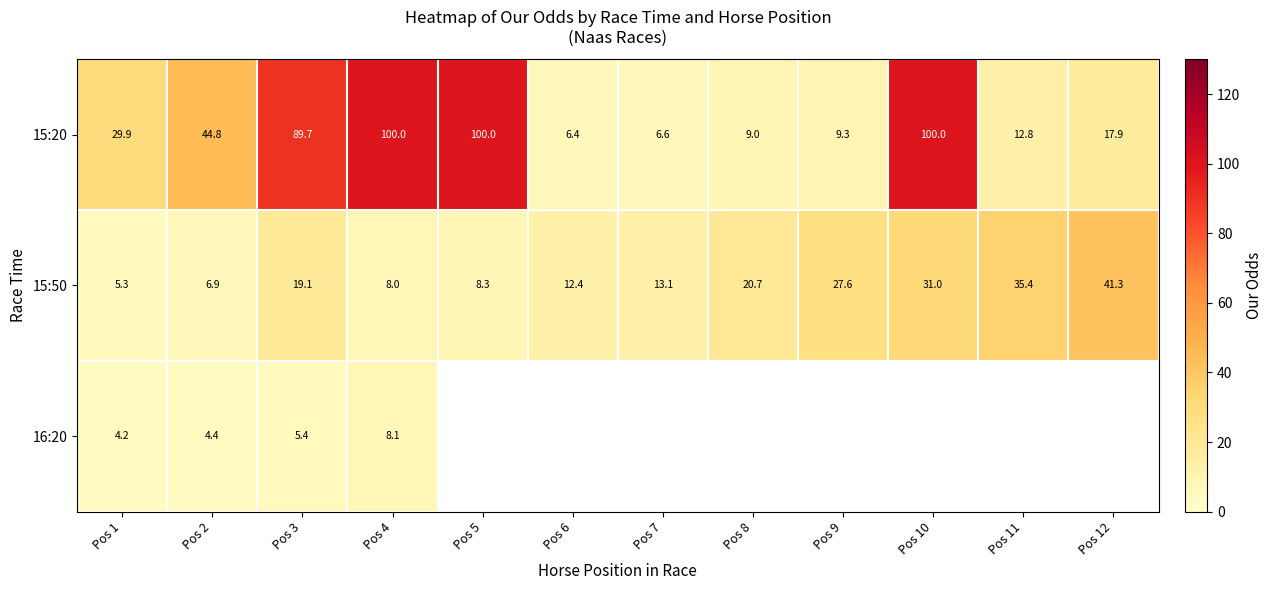

The 15:20 series shows 45.5 at Pos 3. True or false?

False